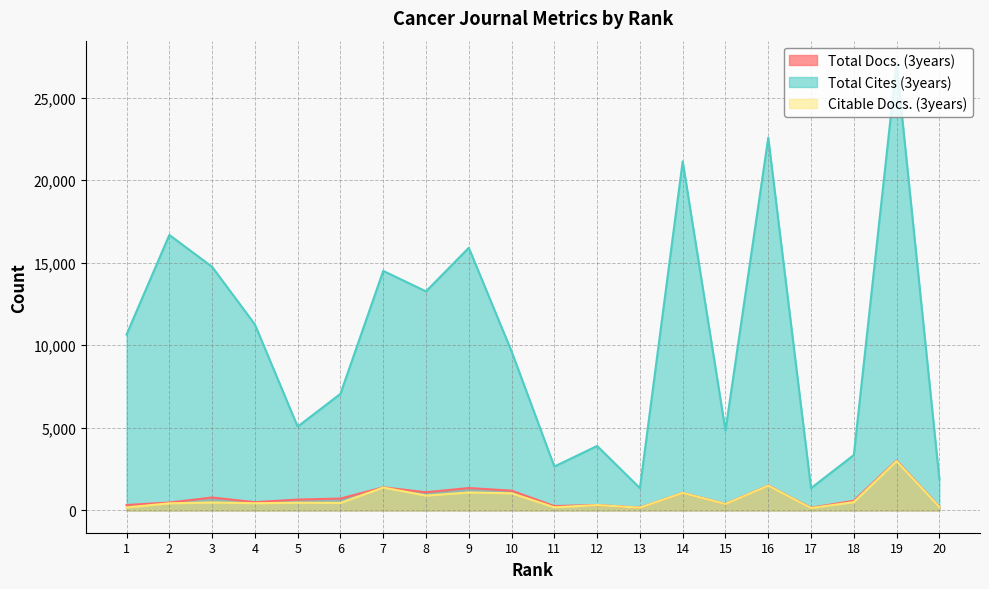

Reading left to right, what are all the values shown in this chart?

Total Docs. (3years): 325	475	778	497	654	714	1395	1097	1353	1193	260	323	166	1058	394	1506	159	582	3018	220
Total Cites (3years): 10652	16683	14754	11261	5072	7060	14506	13265	15906	9632	2656	3902	1347	21141	4834	22573	1346	3350	27098	1887
Citable Docs. (3years): 174	427	479	433	461	450	1384	895	1084	1036	186	321	163	1056	388	1497	142	502	2982	203